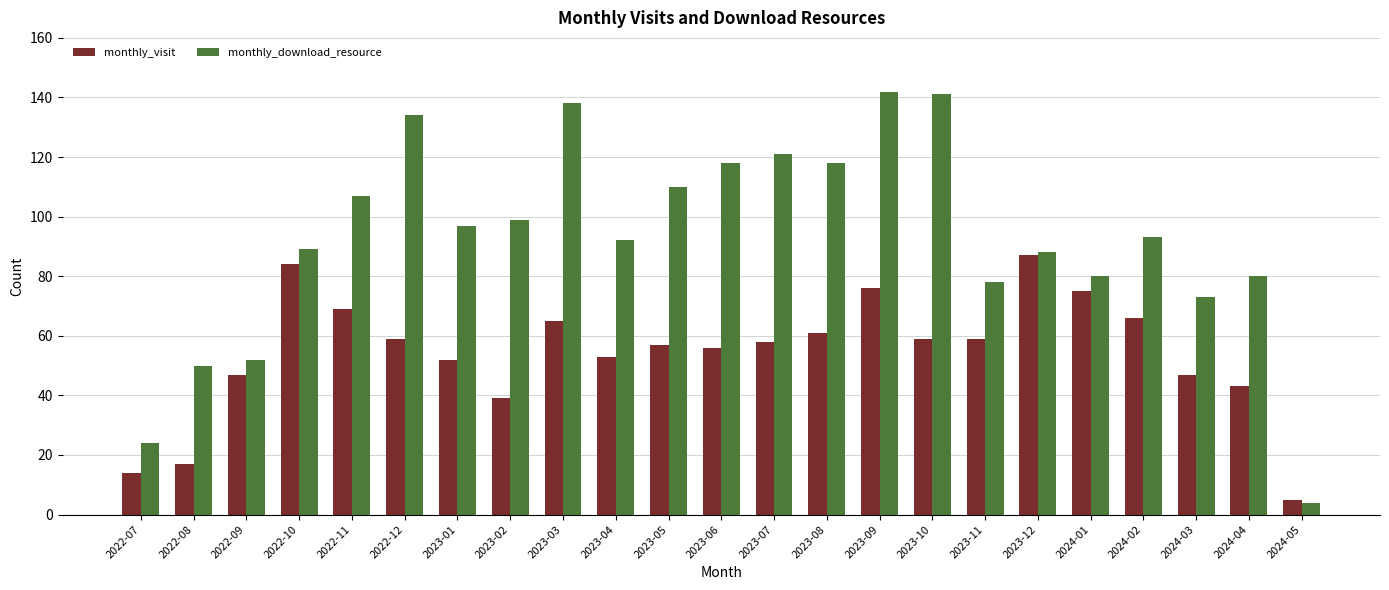

Which category has the lowest value across all series?

2024-05